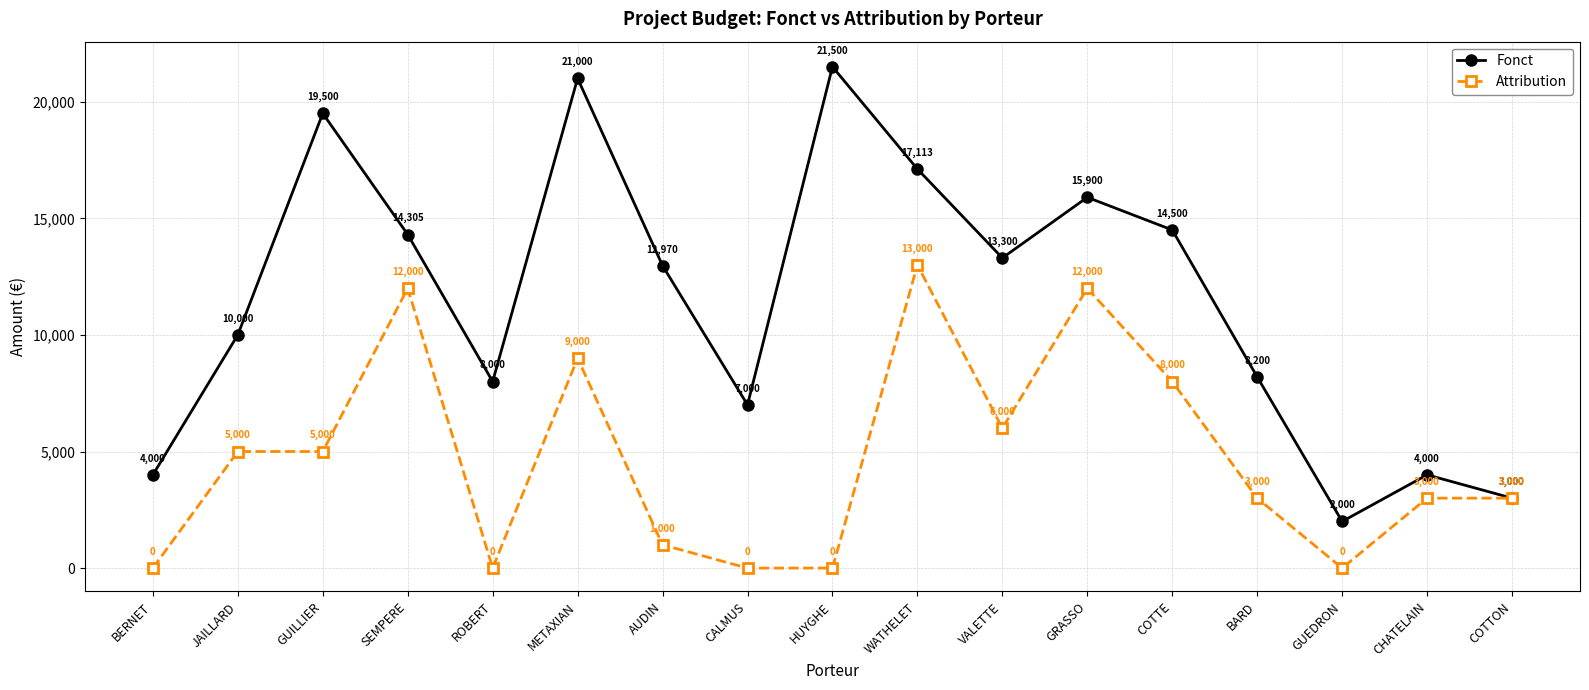

What is the label of the 11th point from the right?

AUDIN